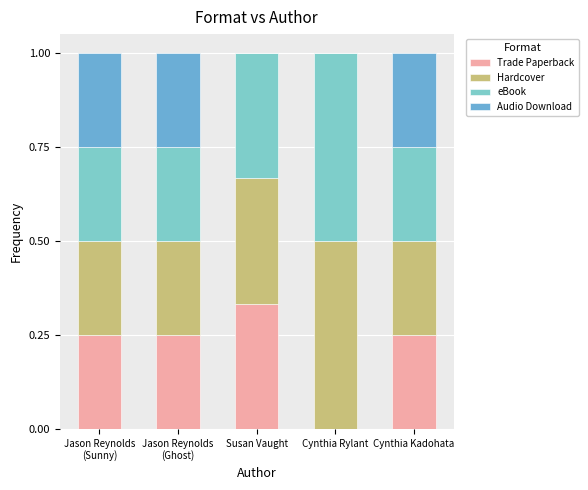

Are the bars grouped side by side (vs. stacked)?

No